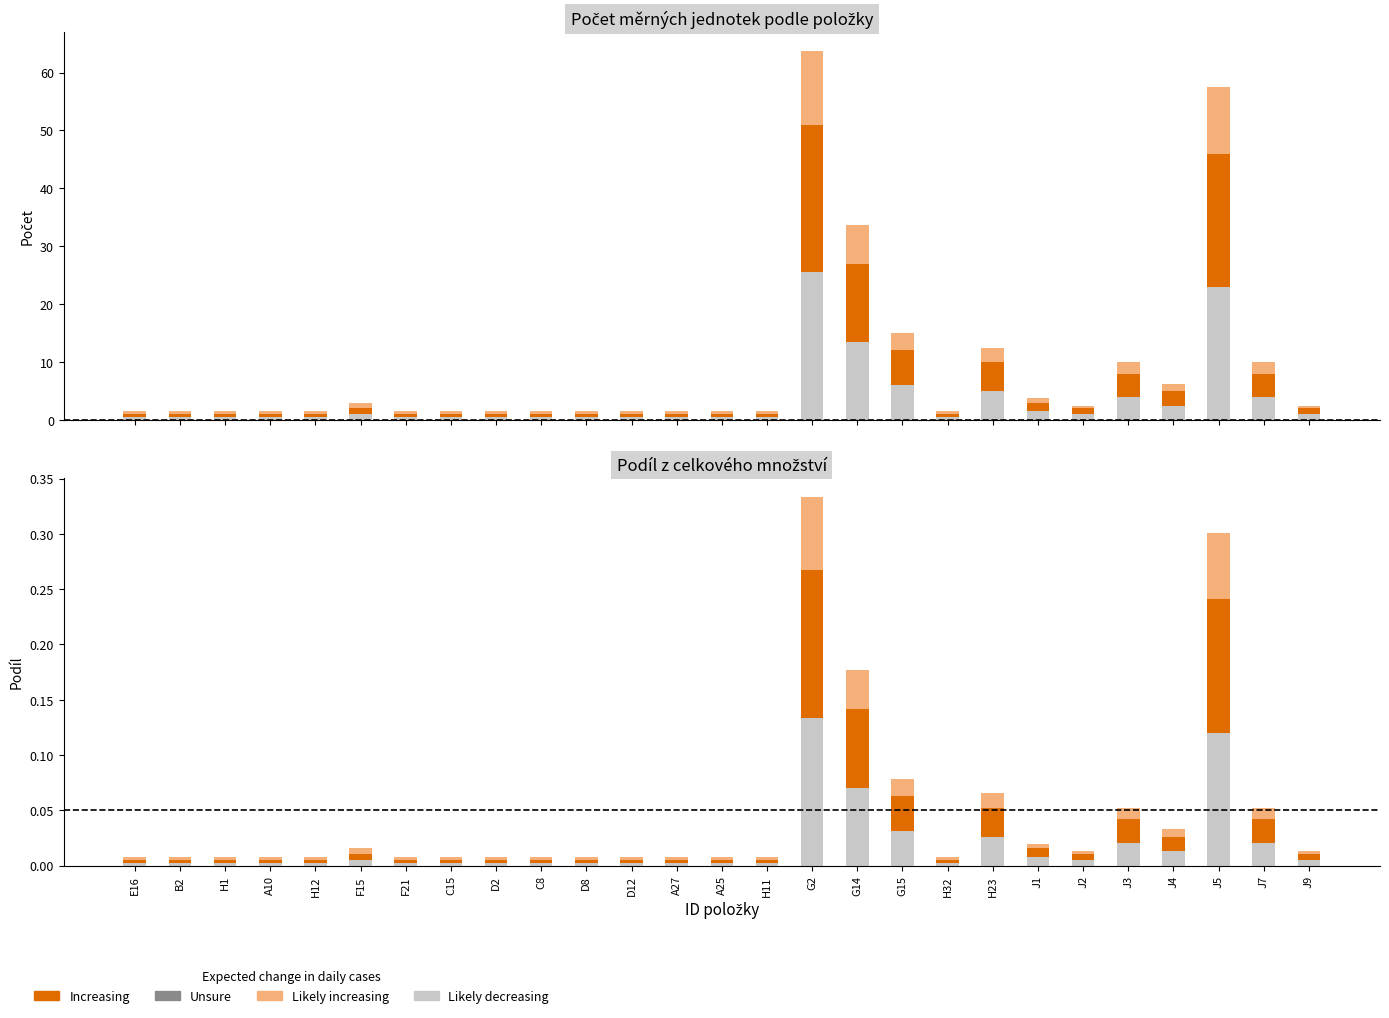

Which label corresponds to the smallest value in the chart?

E16